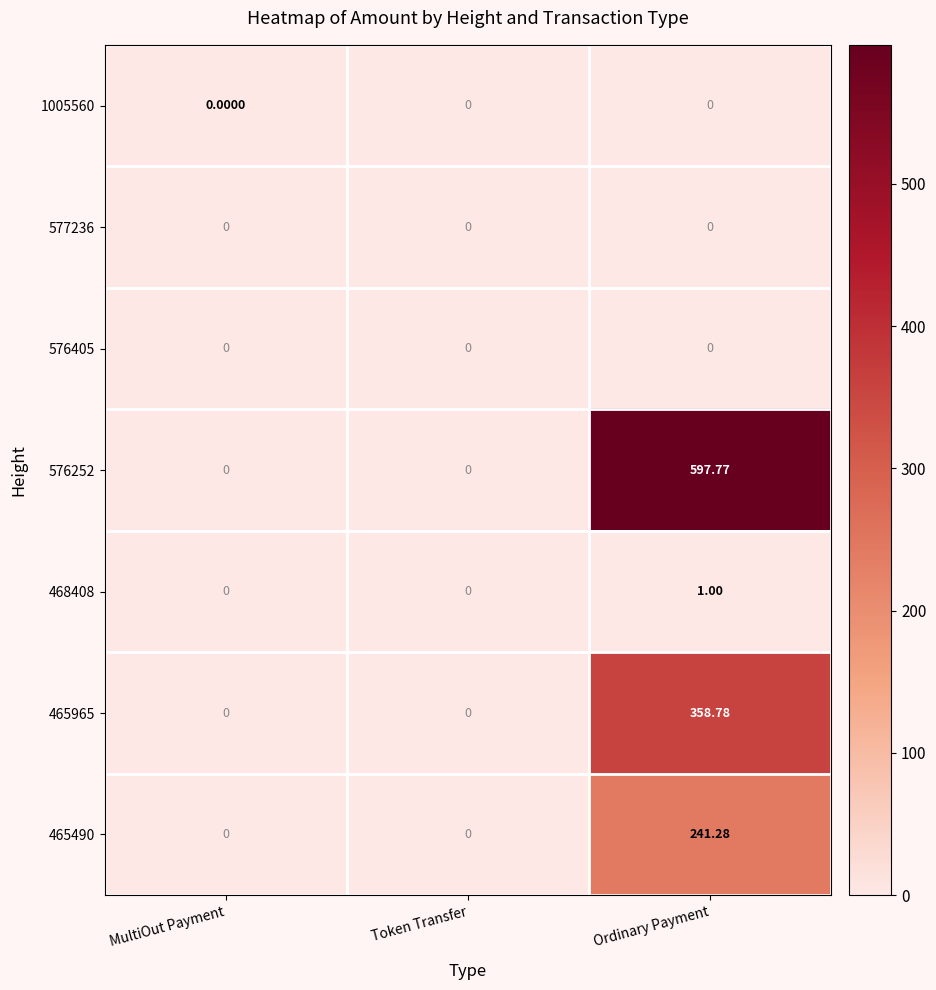

Which label corresponds to the largest value in the chart?

Ordinary Payment